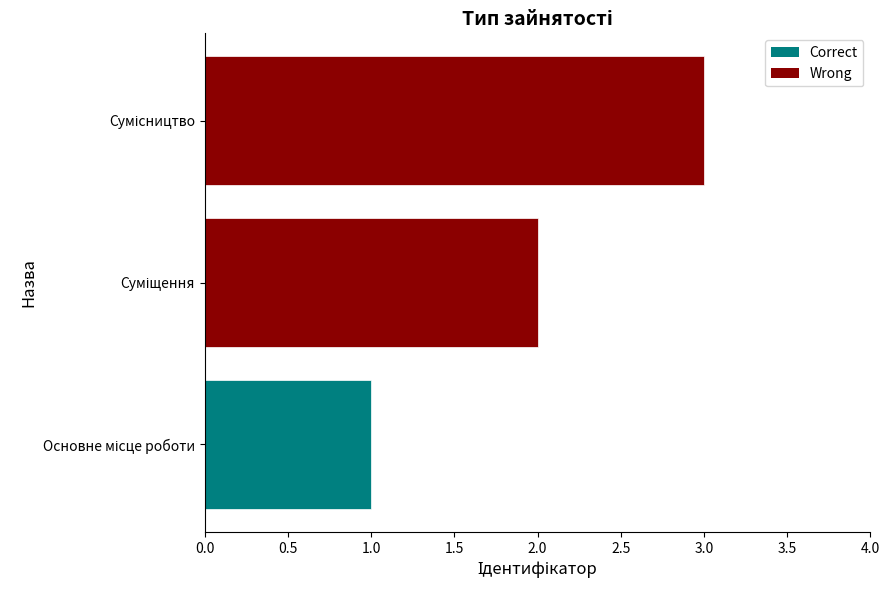

List the labels in order of value, largest first.

Сумісництво, Суміщення, Основне місце роботи